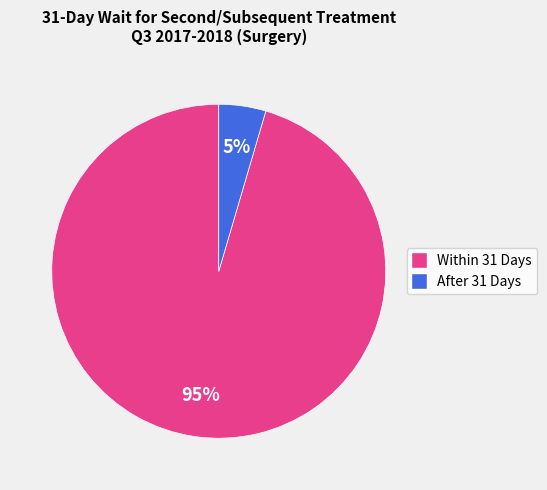

What is the smallest slice in the pie chart?

After 31 Days